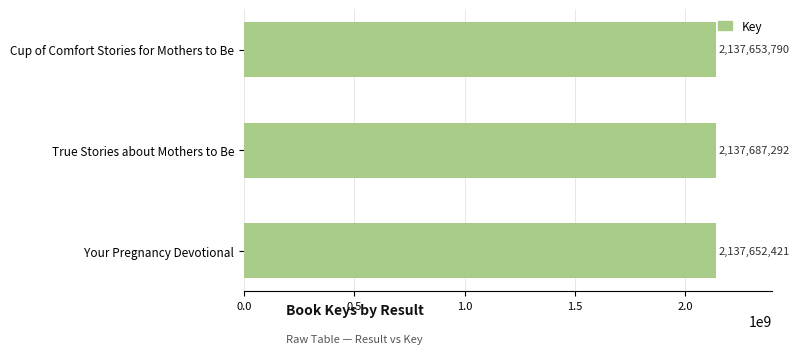

Approximately how many times larger is the value at True Stories about Mothers to Be compared to Your Pregnancy Devotional?

1.0